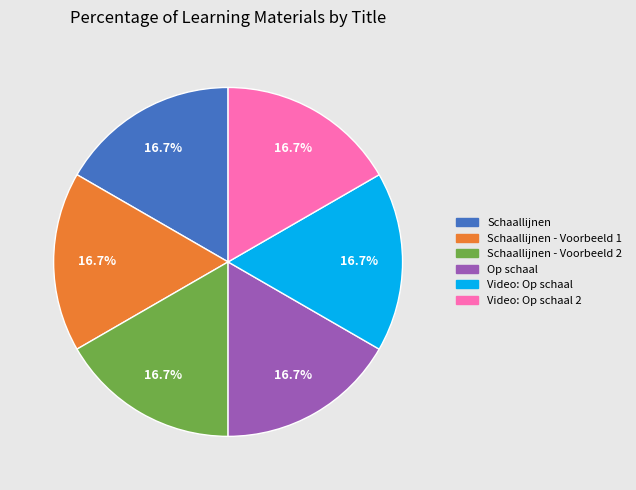

Does Schaallijnen - Voorbeeld 1 represent more than half of the total?

No